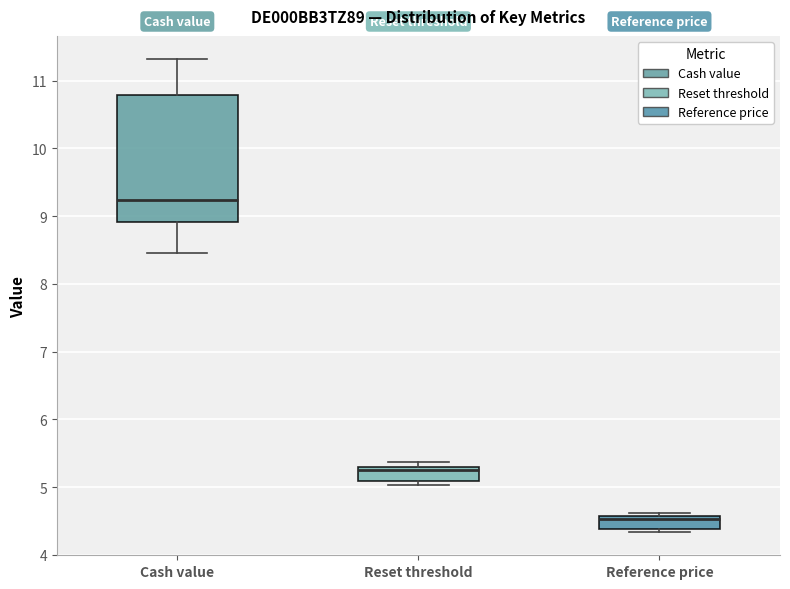

Which box's median line is the lowest?

Reference price